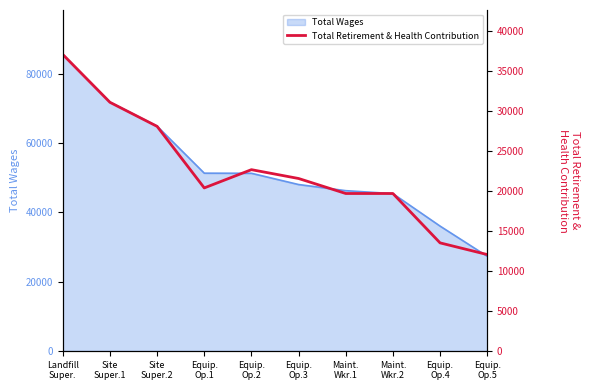

The value at Site
Super.2 is 28107. True or false?

True